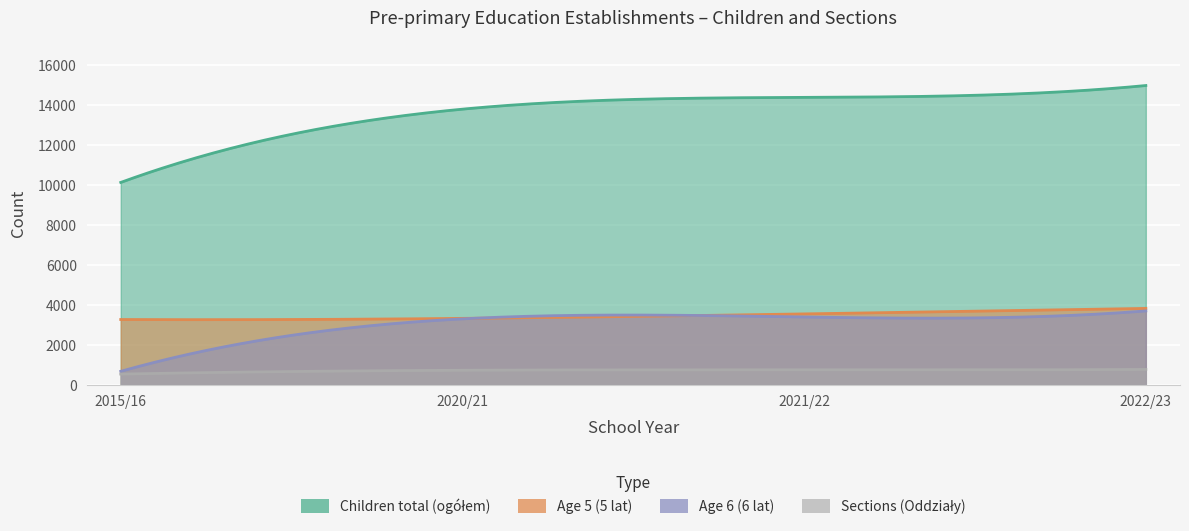

What are all the series names shown in the legend?

Children total (ogółem), Age 5 (5 lat), Age 6 (6 lat), Sections (Oddziały)